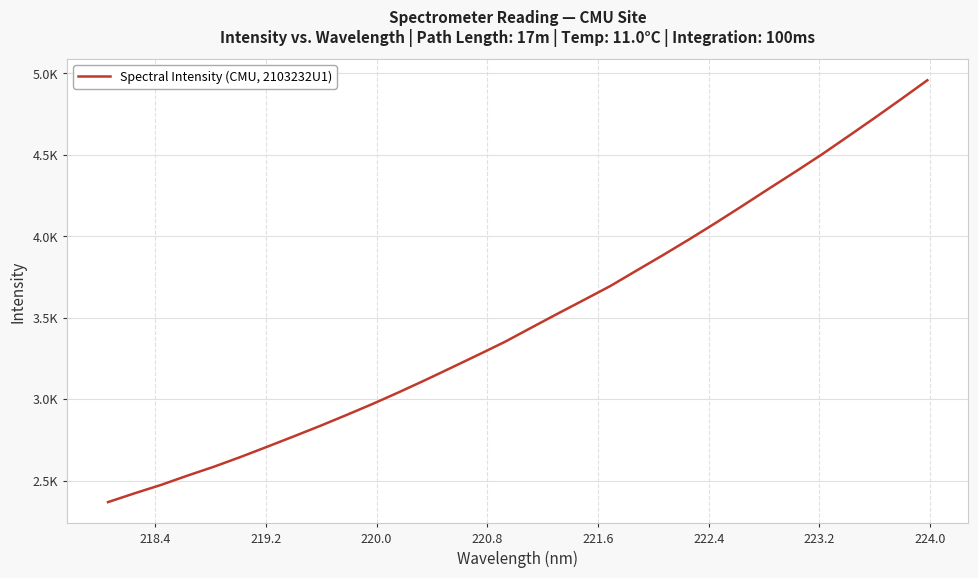

What is the sum of all values?

111704.4